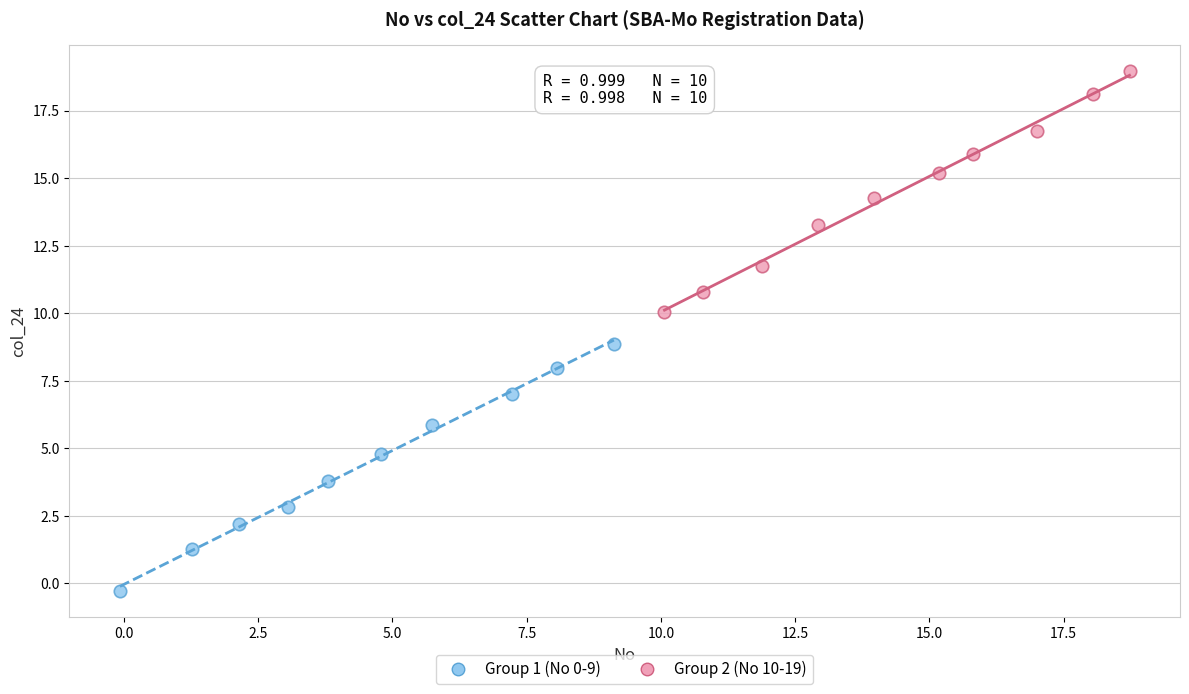

What are all the series names shown in the legend?

Group 1 (No 0-9), Group 2 (No 10-19)